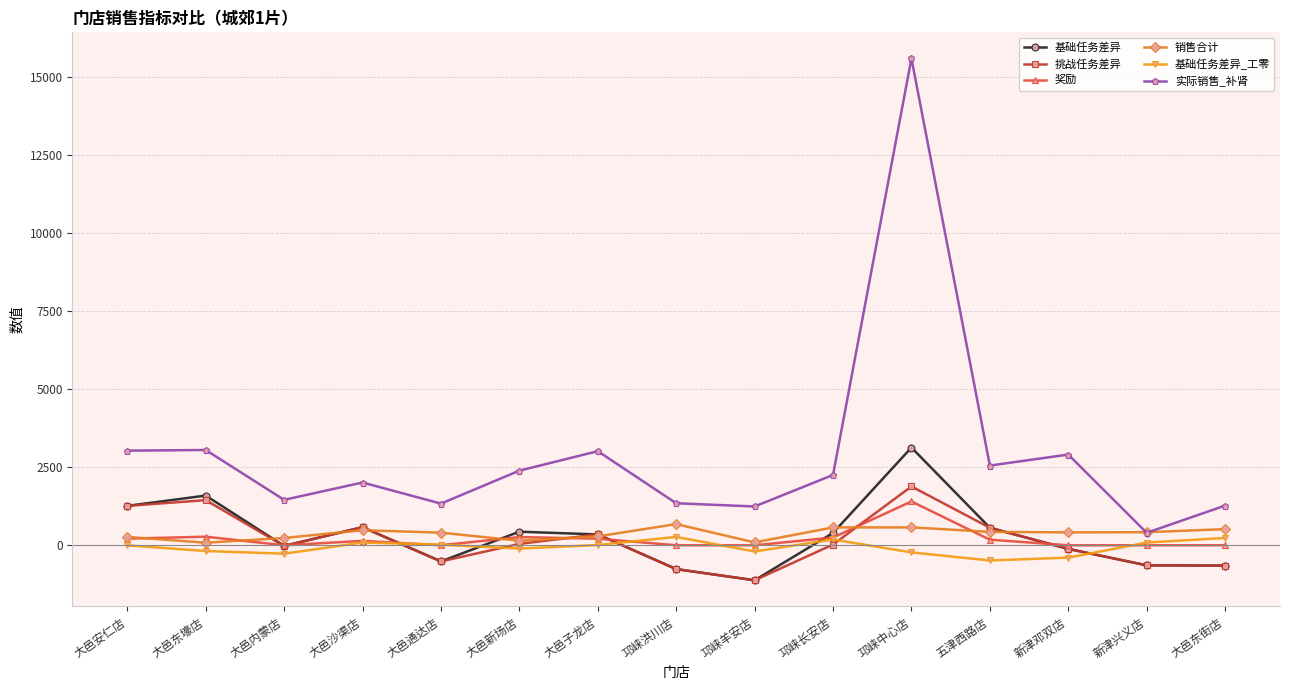

How many categories are shown in the chart?

15